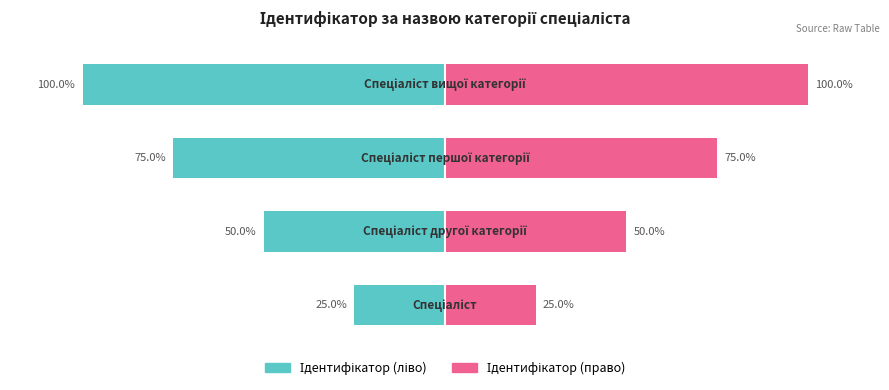

What is the value of the Ідентифікатор (ліво) bar at the 3rd from the left?

-75